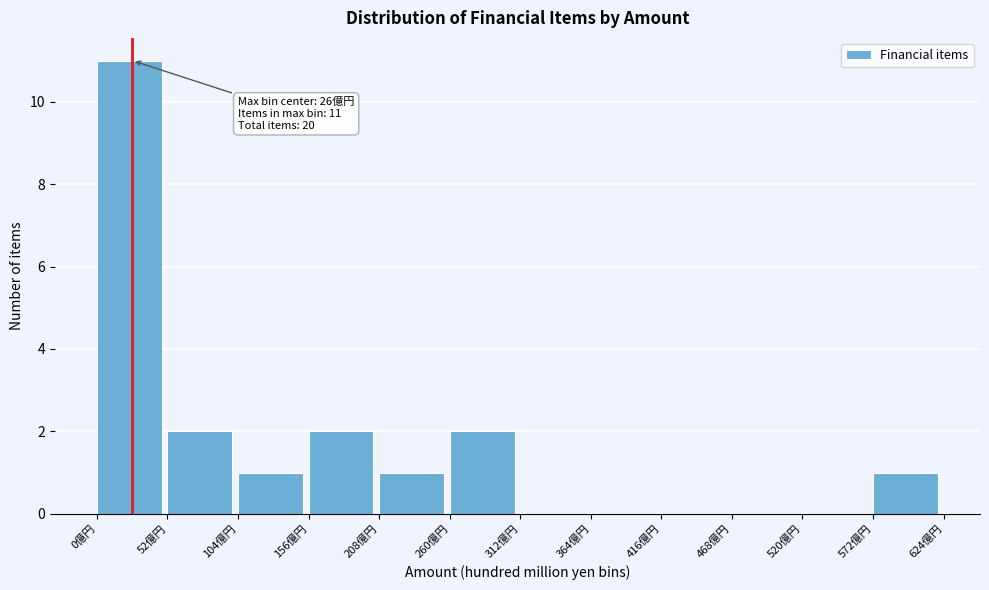

Which range on the x-axis has the tallest bar?

0 to 50